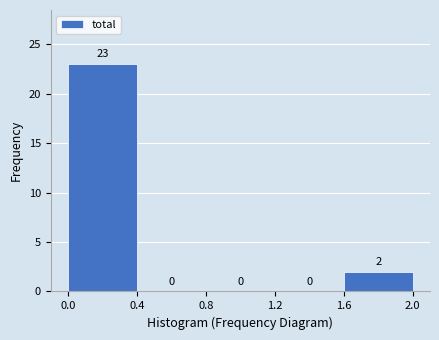

Reading left to right, transcribe this chart: for each bar, give the range it covers on the x-axis and its height.

0.0 to 0.4: 23
0.4 to 0.8: 0
0.8 to 1.2: 0
1.2 to 1.6: 0
1.6 to 2.0: 2